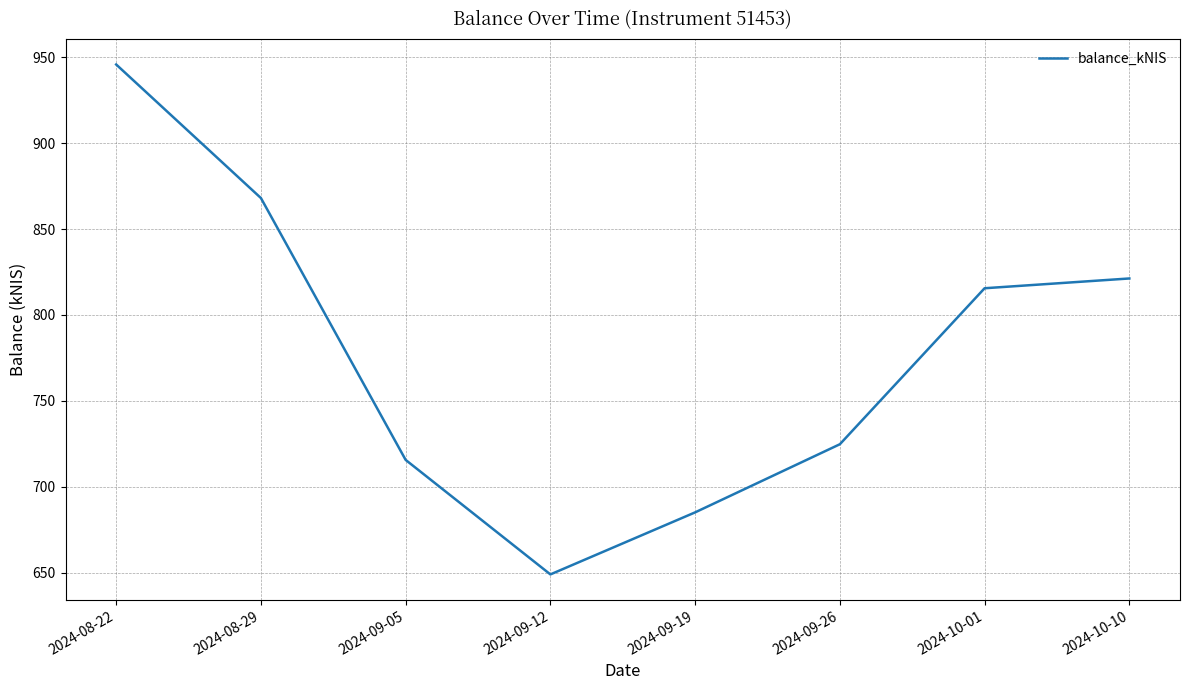

Which has a higher value, 2024-10-01 or 2024-09-12?

2024-10-01